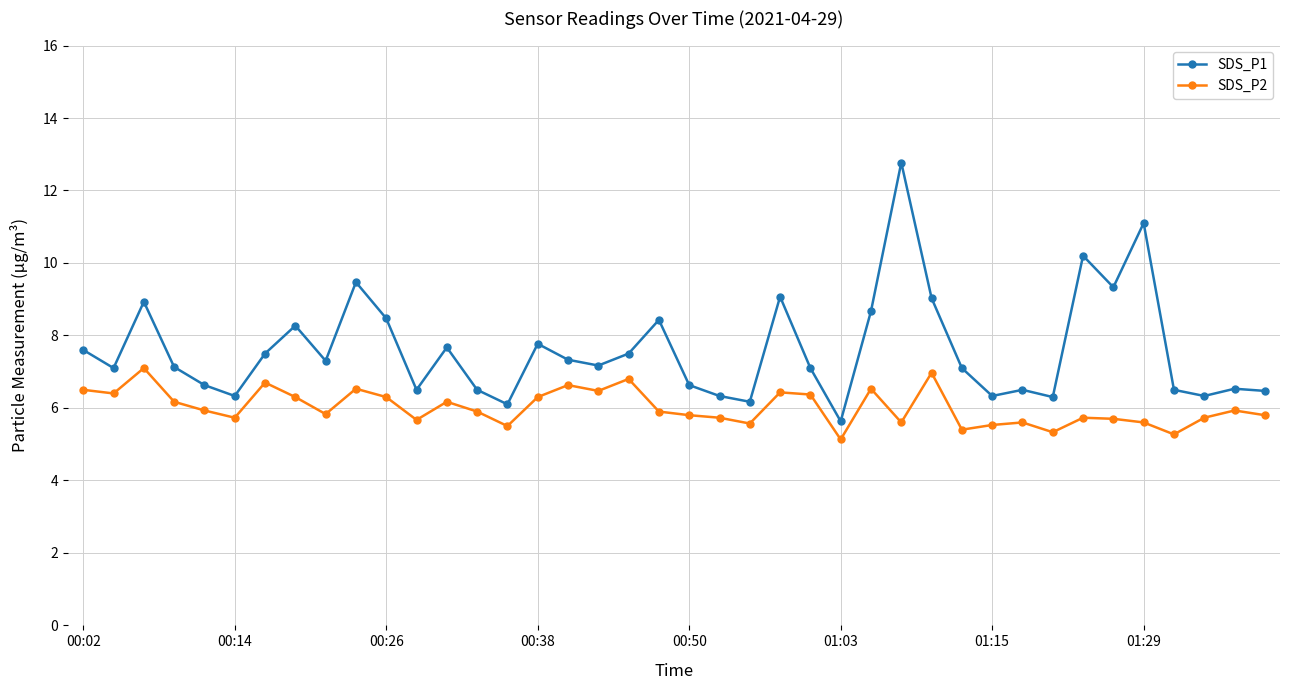

Which series has the largest total across all categories?

SDS_P1